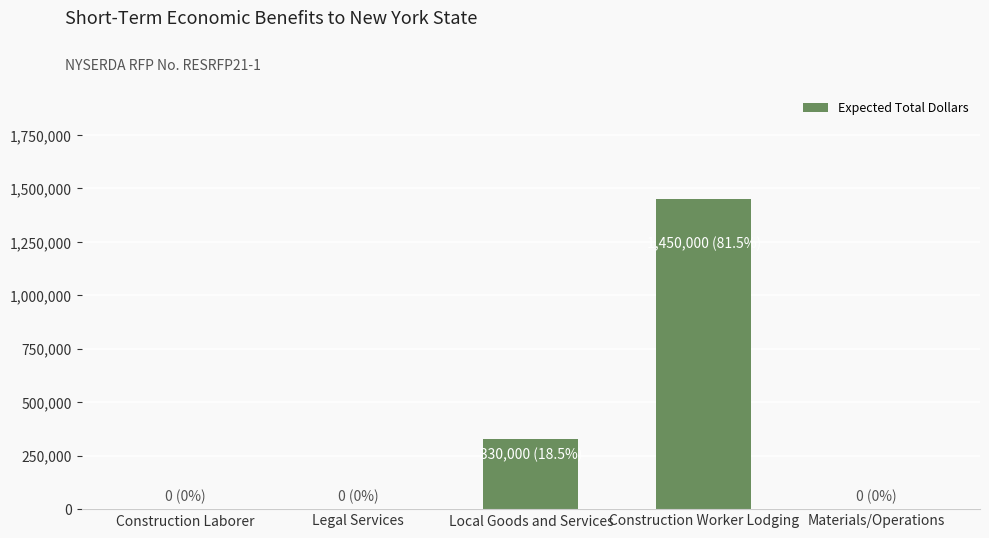

What is the change in value from Local Goods and Services to Construction Worker Lodging?

+1120000